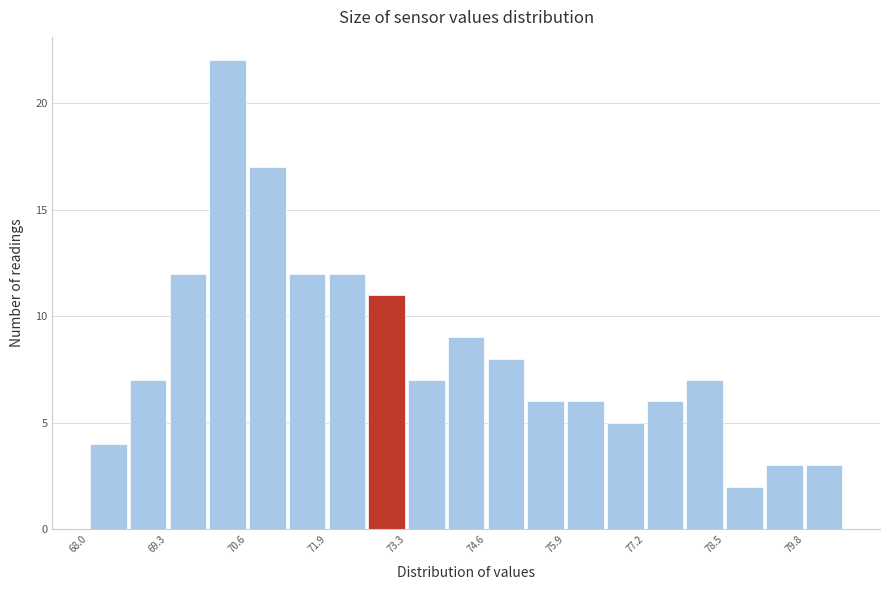

Read against the x-axis, roughly where is the centre of the tallest bar?

70.4